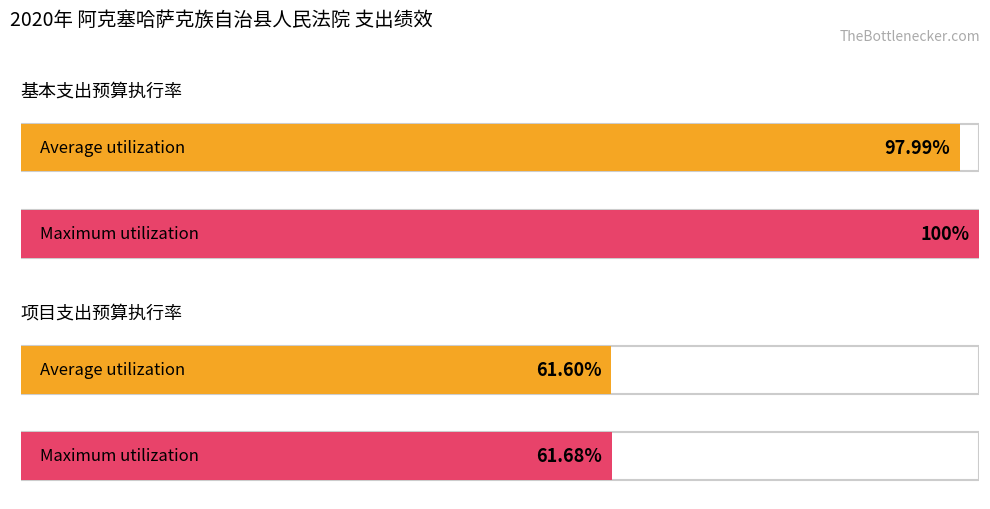

How many bars are there in total?

4